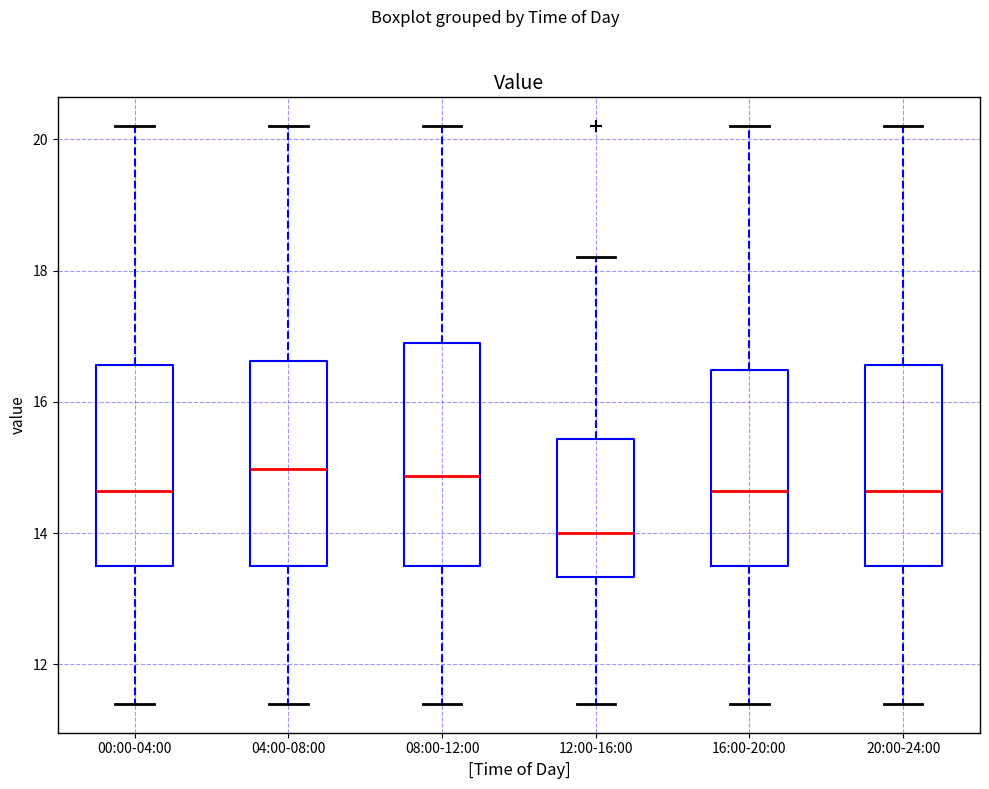

Reading left to right, transcribe this box plot: for each box, give where its median line is, the range the box spans, and where its two whiskers end, as read against the y-axis. The values are not printed on the chart, so give them approximately, as read against the axis.

00:00-04:00: median 14.6, box 13.6 to 16.6, whiskers 11.4 to 20.2
04:00-08:00: median 15.0, box 13.6 to 16.6, whiskers 11.4 to 20.2
08:00-12:00: median 14.8, box 13.6 to 17.0, whiskers 11.4 to 20.2
12:00-16:00: median 14.0, box 13.4 to 15.4, whiskers 11.4 to 18.2
16:00-20:00: median 14.6, box 13.6 to 16.4, whiskers 11.4 to 20.2
20:00-24:00: median 14.6, box 13.6 to 16.6, whiskers 11.4 to 20.2